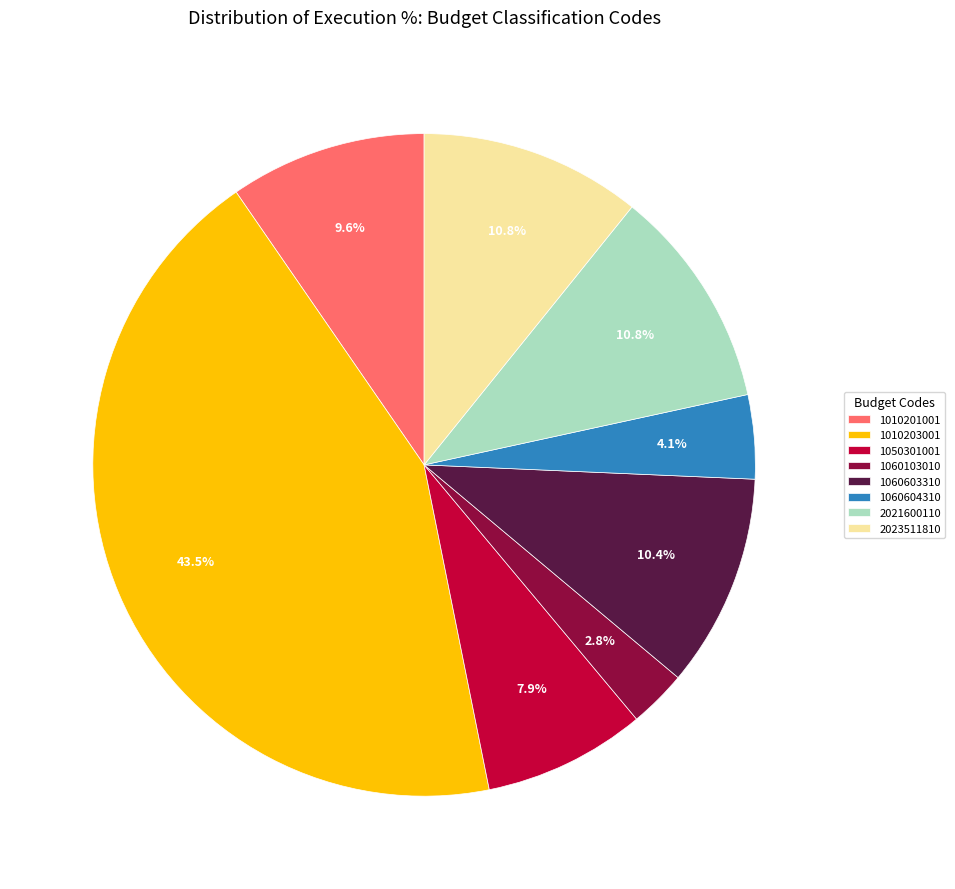

Between 2021600110 and 1060103010, which is larger?

2021600110